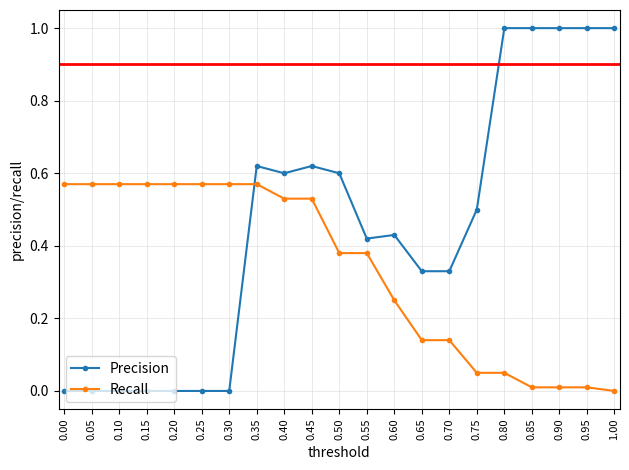

Is this an area chart (filled region under the line)?

No